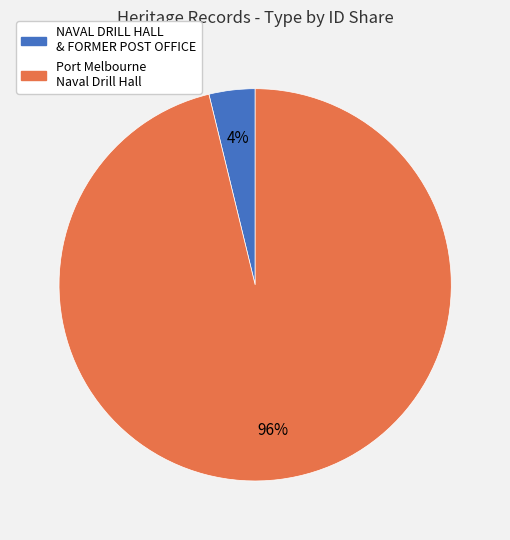

Count the number of slices in the pie.

2